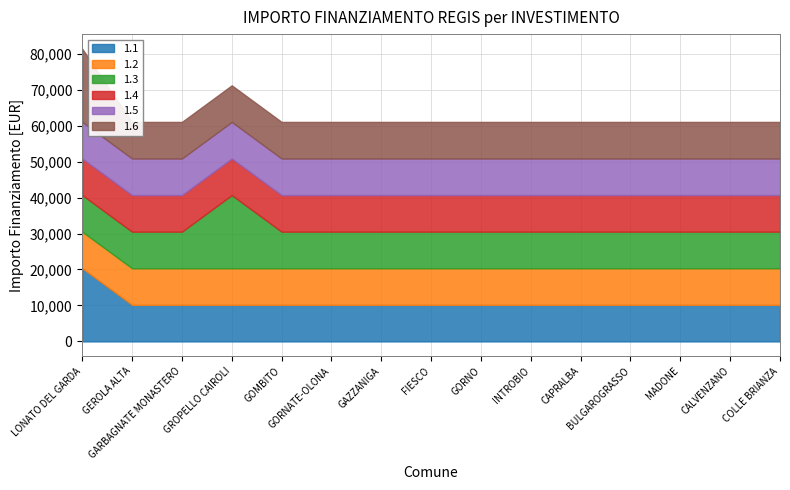

Which series has the widest spread of values?

1.1